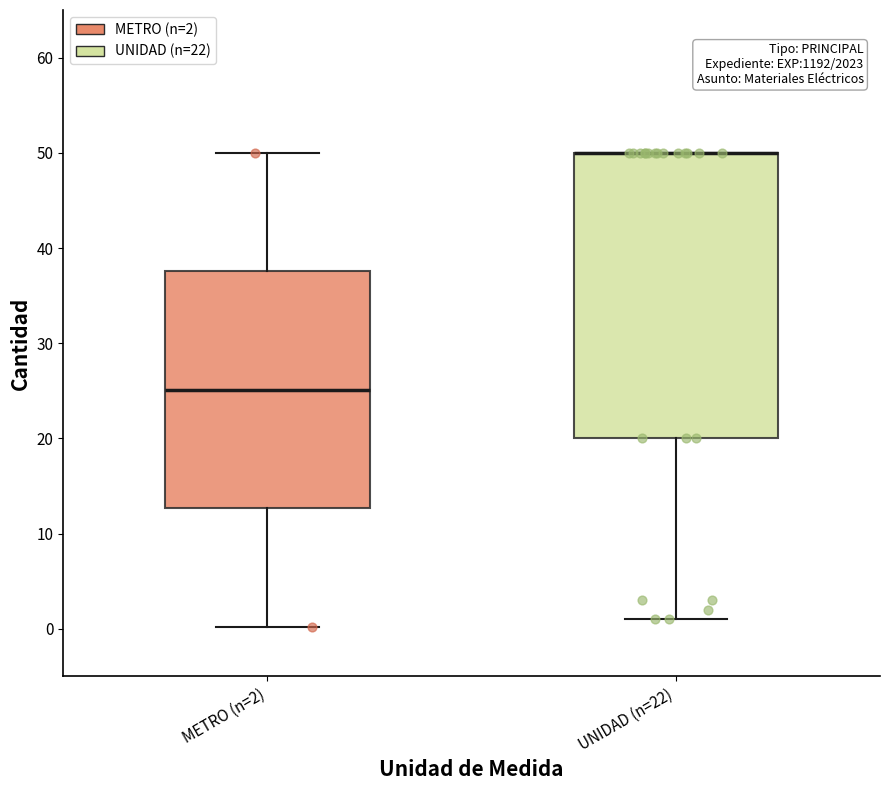

Reading left to right, transcribe this box plot: for each box, give where its median line is, the range the box spans, and where its two whiskers end, as read against the y-axis. The values are not printed on the chart, so give them approximately, as read against the axis.

METRO (n=2): median 25, box 13 to 38, whiskers 0 to 50
UNIDAD (n=22): median 50 (drawn on the box's upper edge), box 20 to 50, whiskers 1 to 50